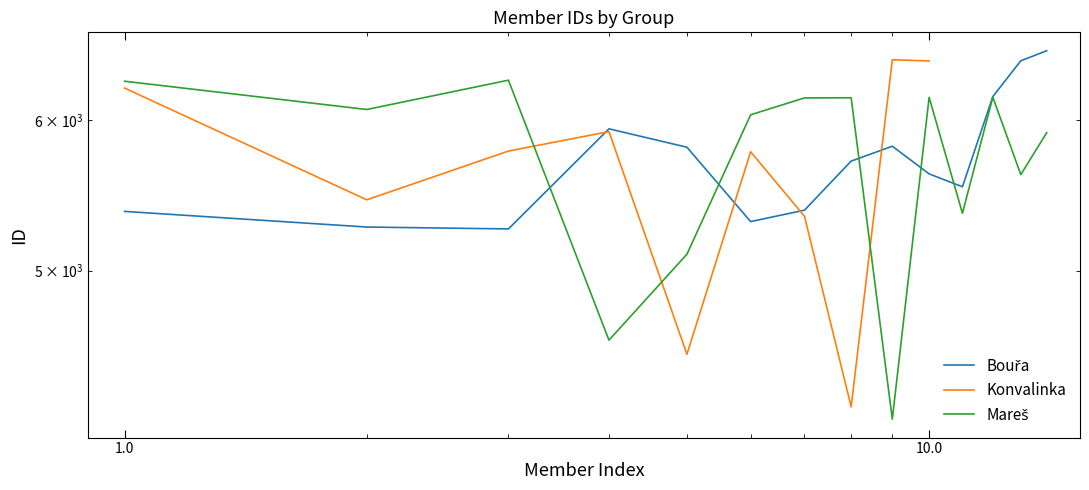

Count the number of categories in the chart.

14